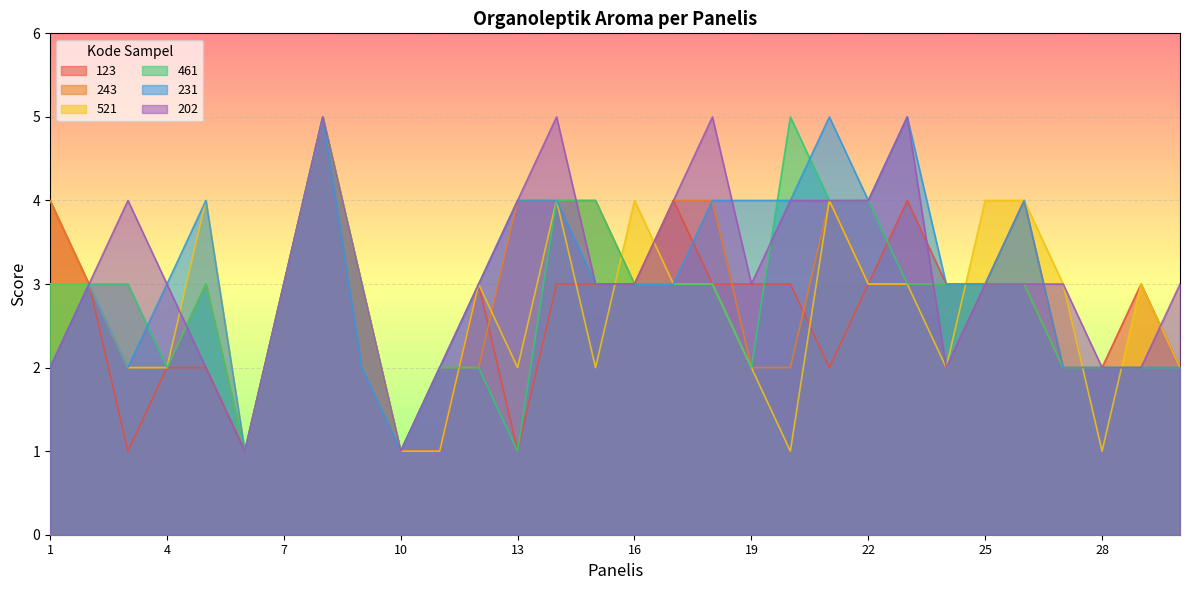

What is the value of the 231 point at the 11th from the left?

2